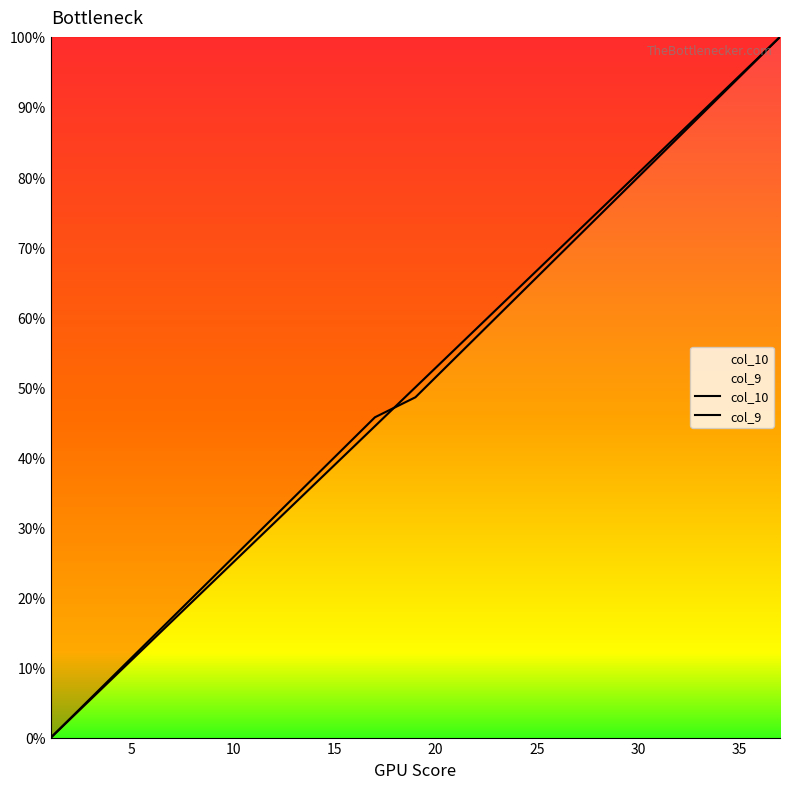

How many lines are shown in the chart?

2